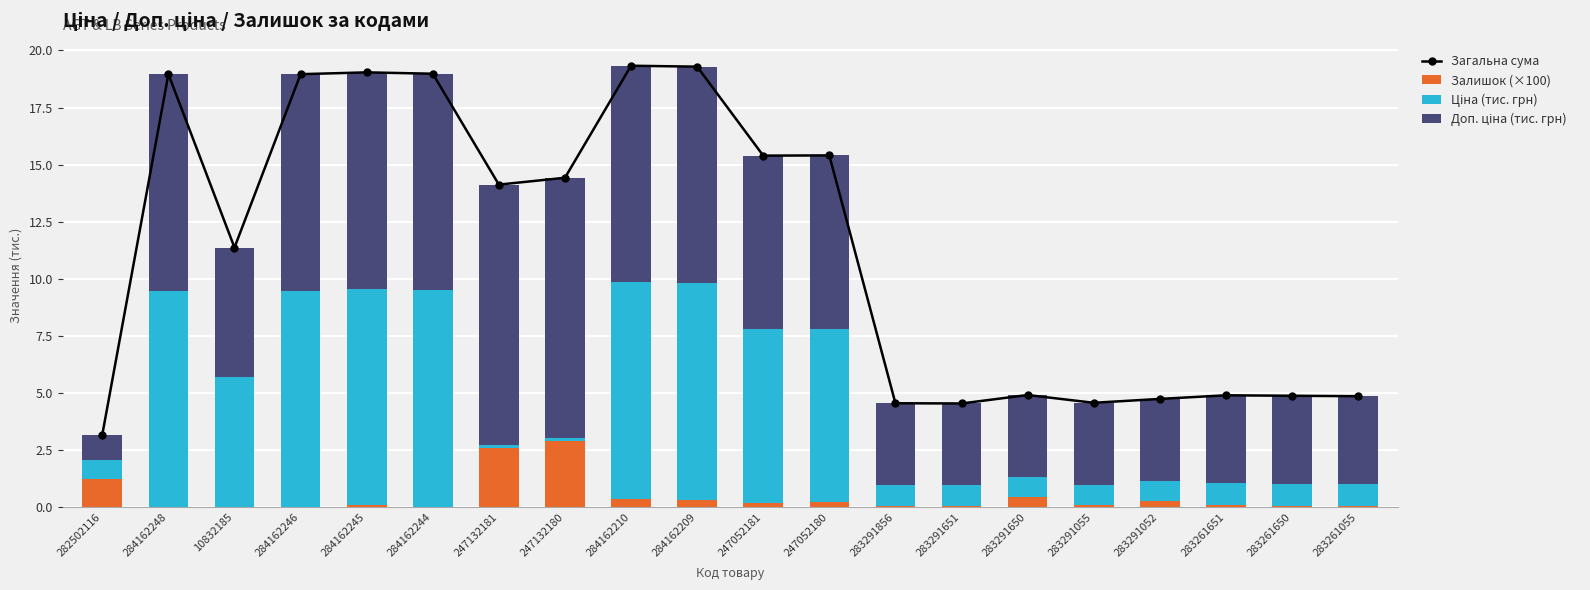

What is the spread (max minus min) of values at 283261055?

4.8